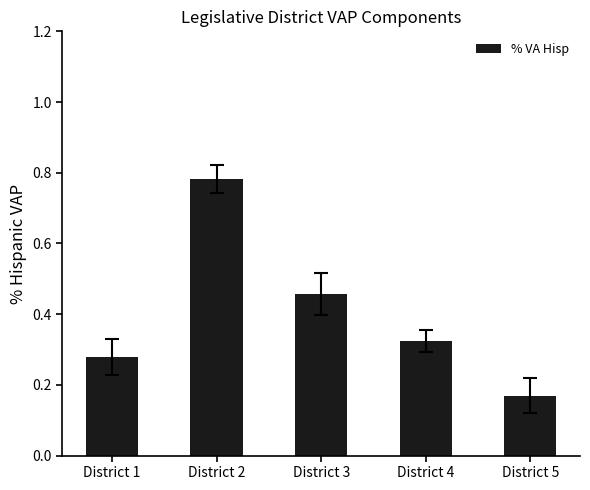

Rank the categories by value from highest to lowest.

District 2, District 3, District 4, District 1, District 5